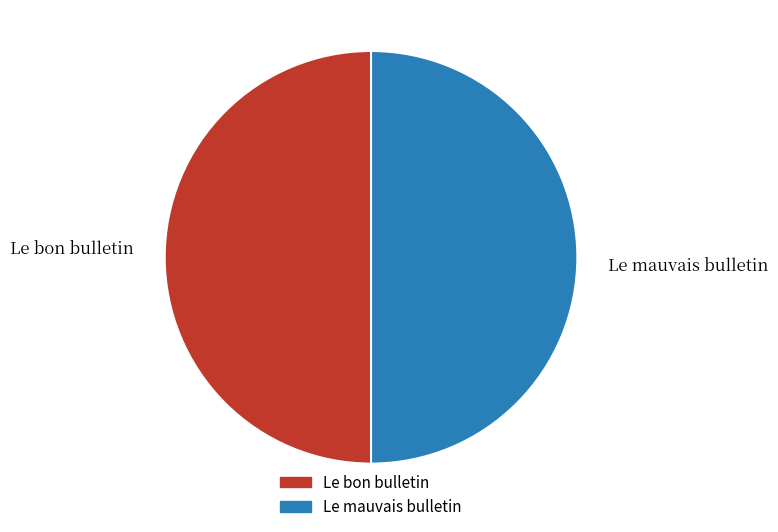

Approximately how many times larger is the value at Le bon bulletin compared to Le mauvais bulletin?

1.0